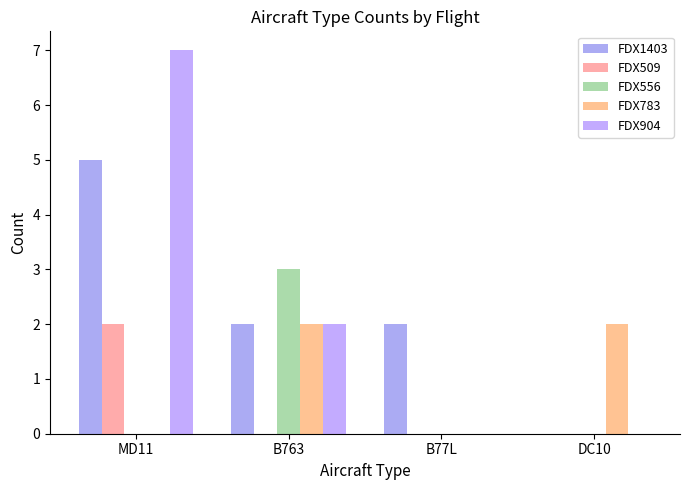

Are the bars grouped side by side (vs. stacked)?

Yes